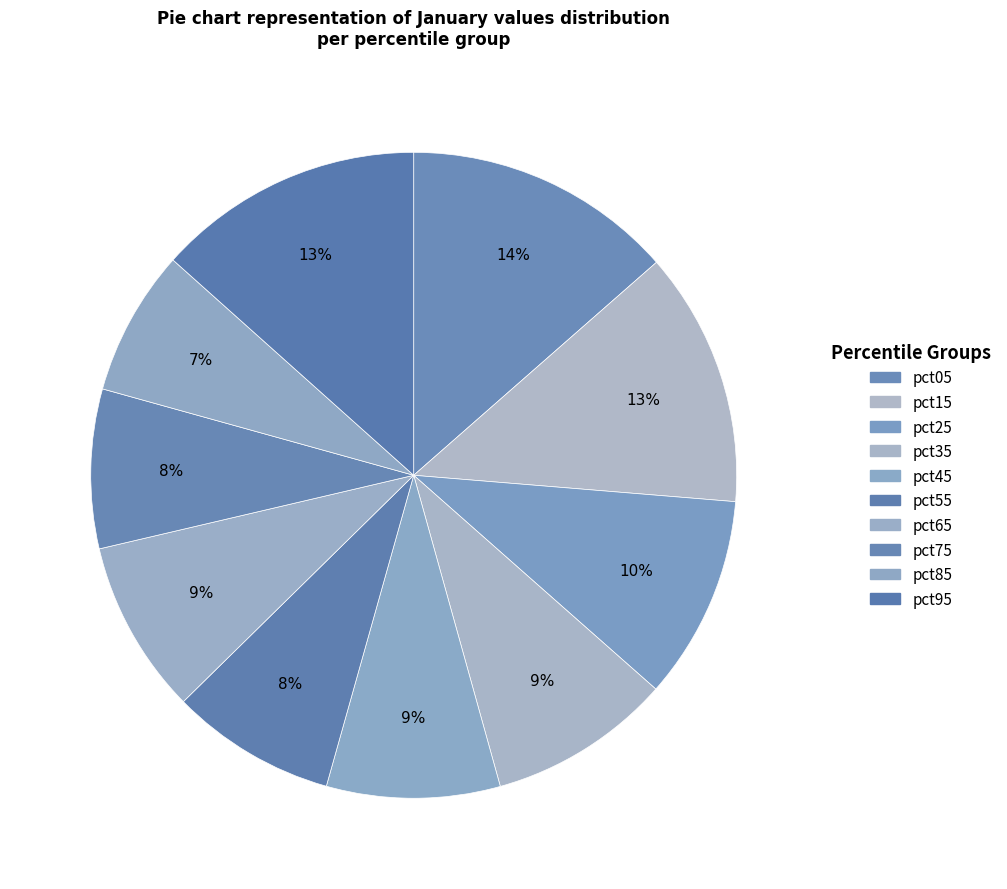

How many slices are in this pie chart?

10